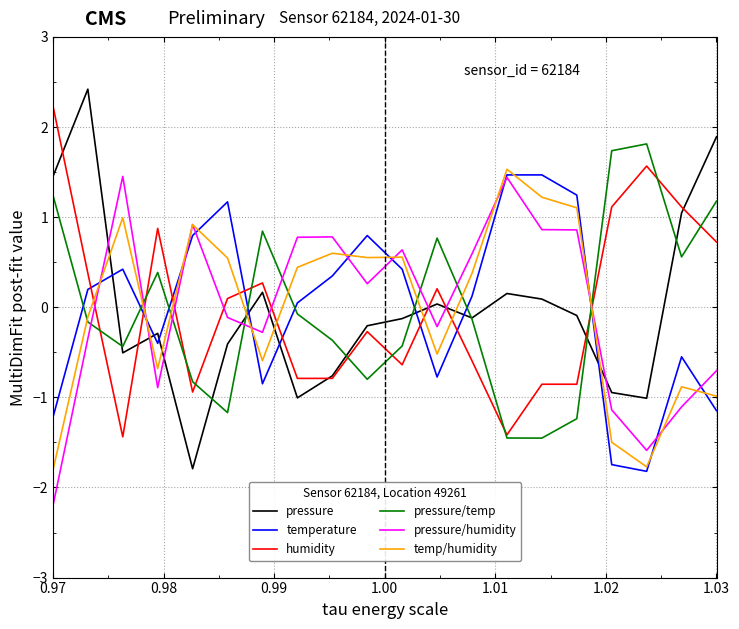

True or false: temperature and temp/humidity intersect in this chart.

True